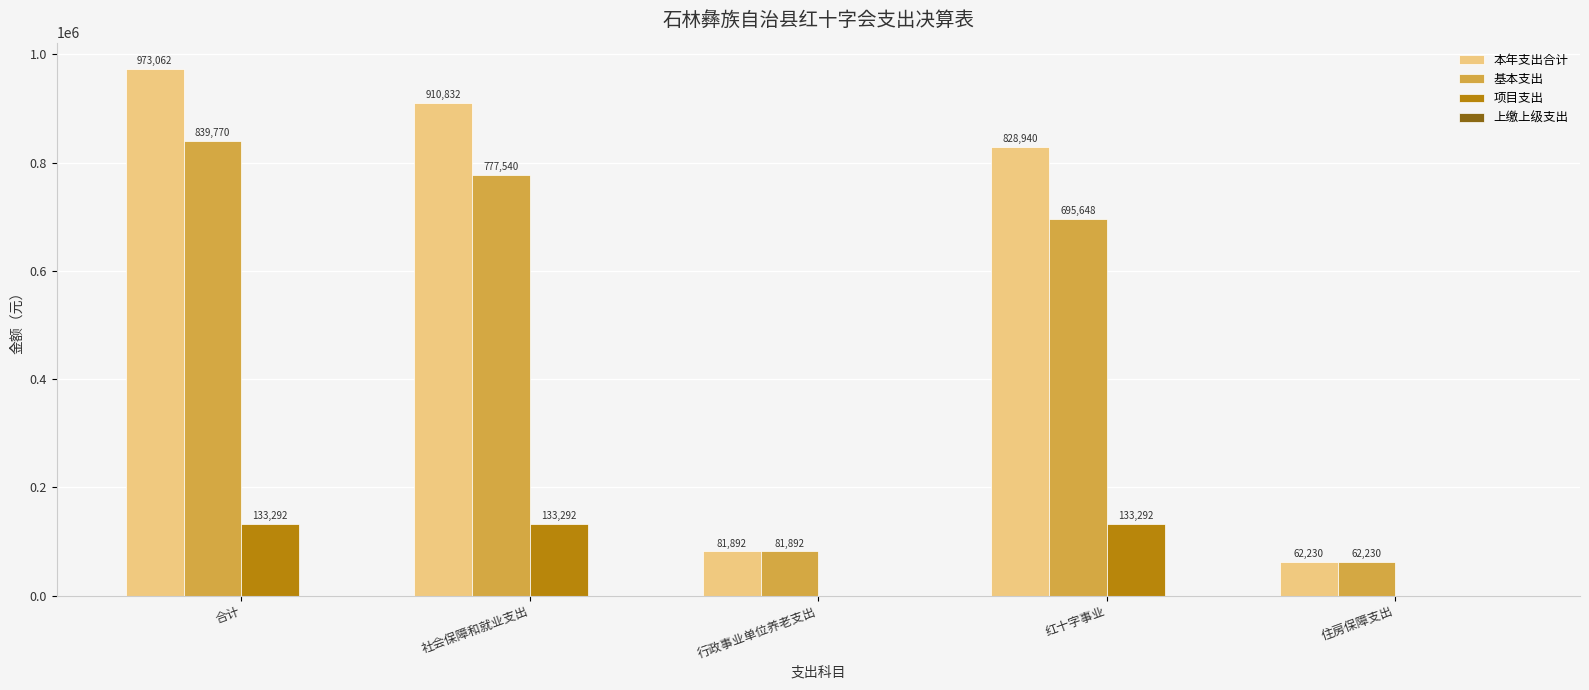

What value does the 基本支出 series have at 红十字事业?

695647.7